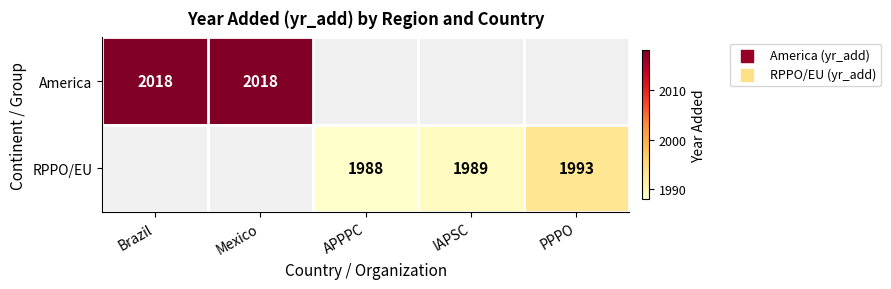

How many categories are shown in the chart?

5